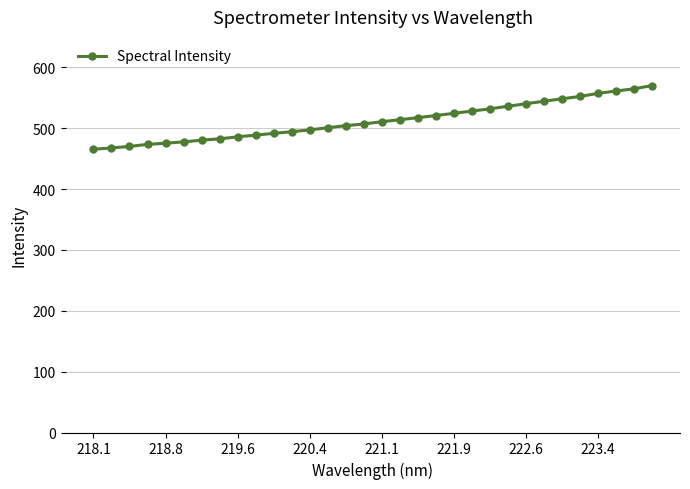

What is the smallest value displayed?

465.4